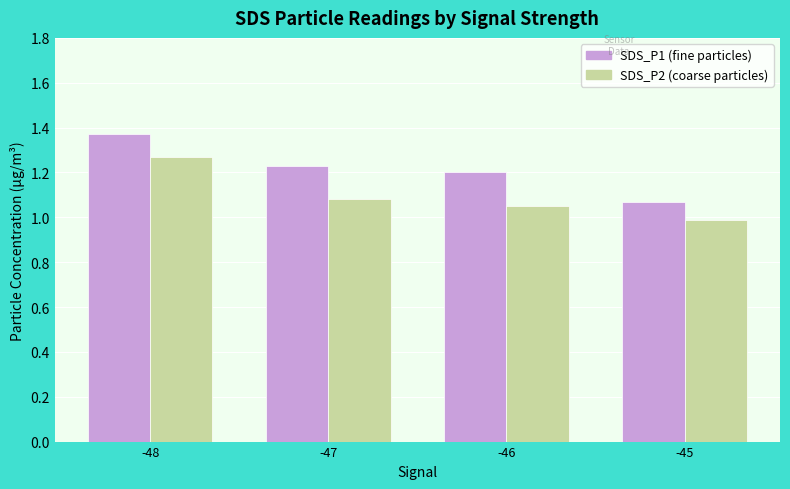

What is the total value across all series at -48?

2.6